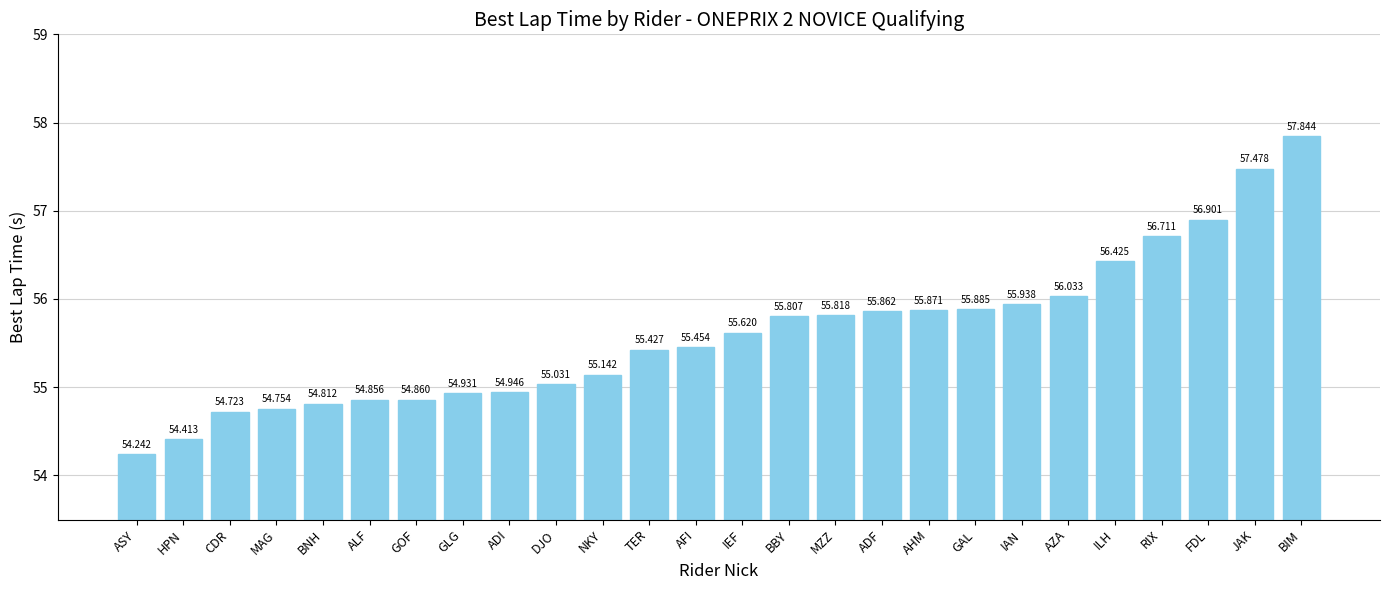

The chart shows a value of 20.2 at ASY. True or false?

False